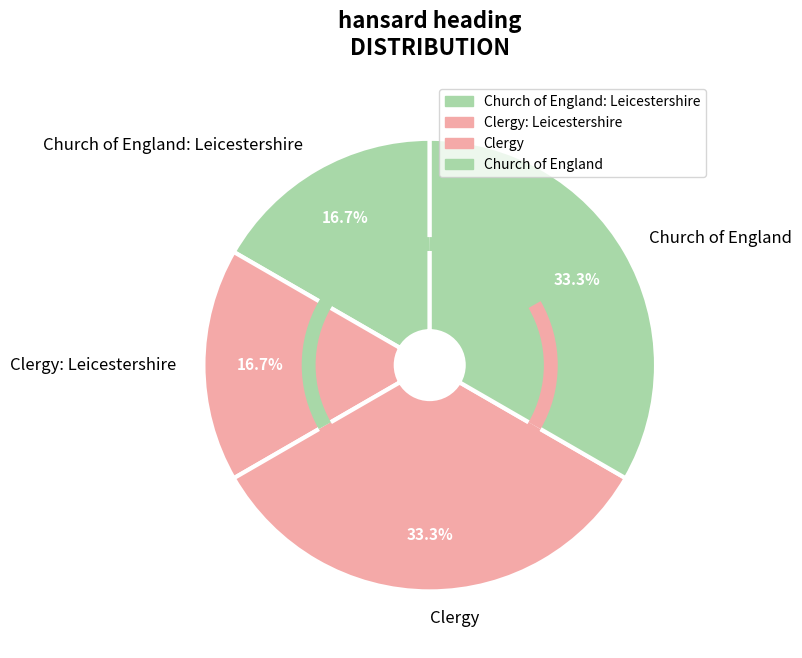

What portion of the pie excludes Church of England?

66.7%